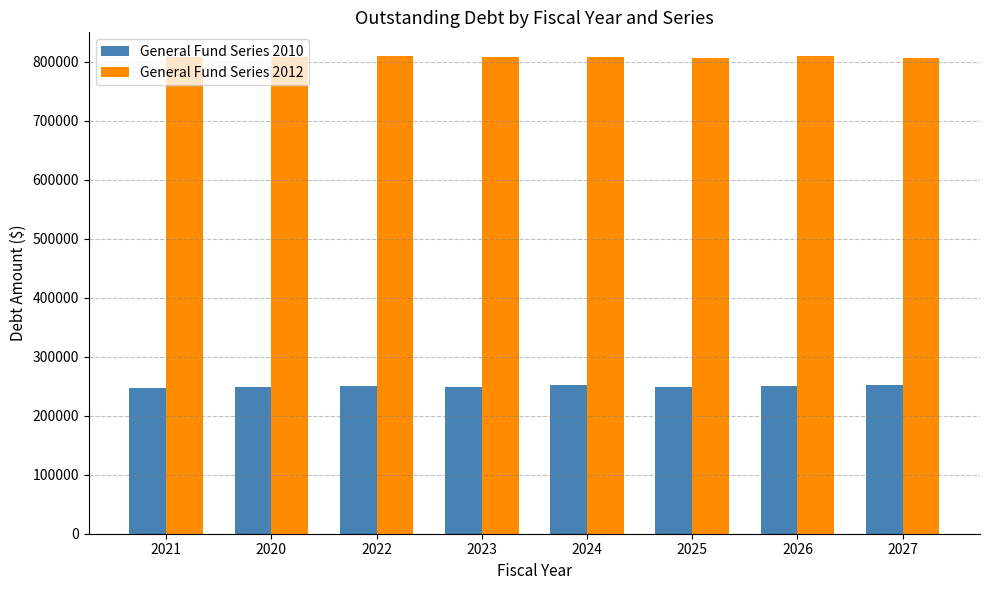

List the series in order of their peak value, highest first.

General Fund Series 2012, General Fund Series 2010